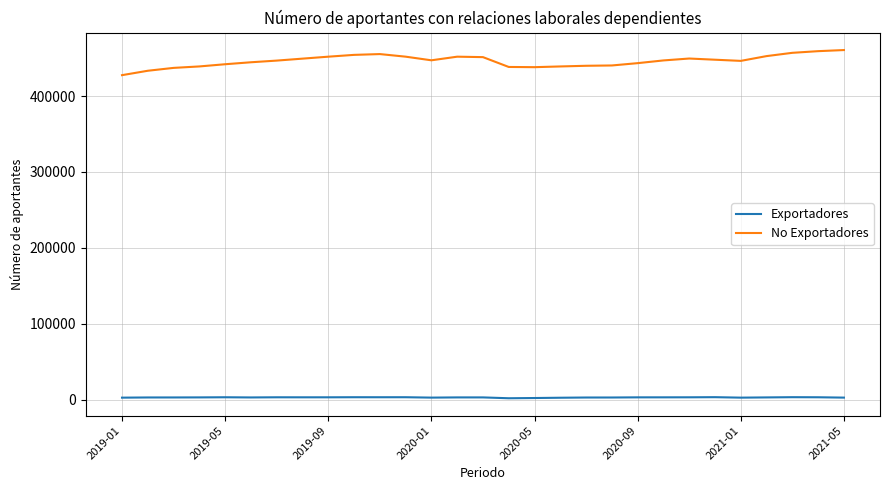

True or false: No Exportadores and Exportadores intersect in this chart.

False